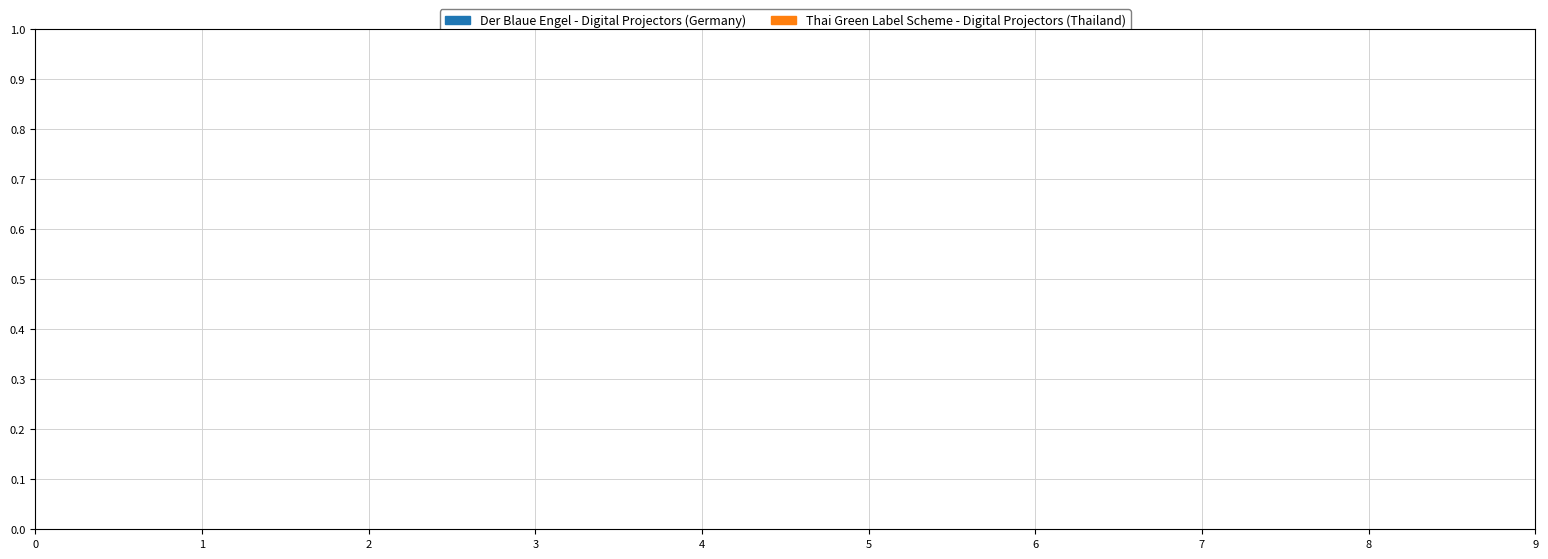

True or false: Der Blaue Engel - Digital Projectors (Germany) accounts for 62% of the total.

False